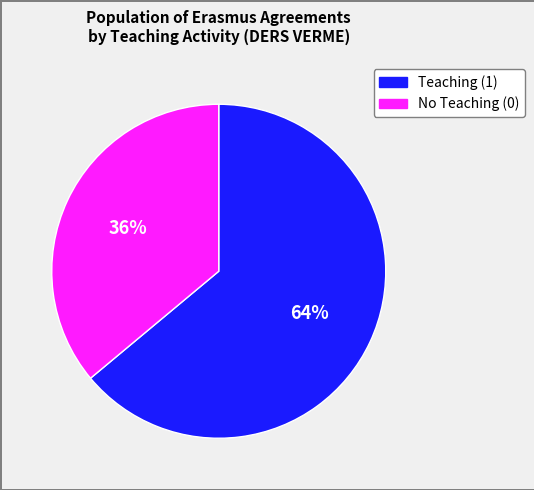

Does any single category account for the majority?

Yes